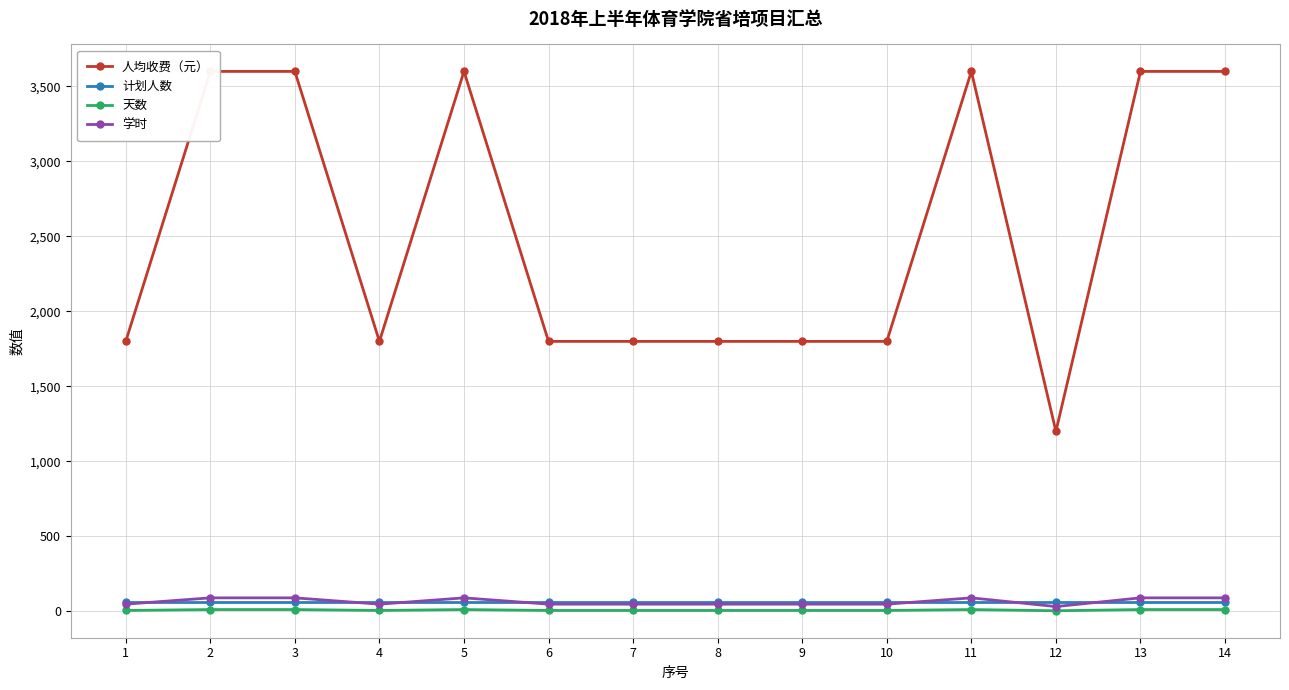

At how many categories does at least one series exceed 77?

14